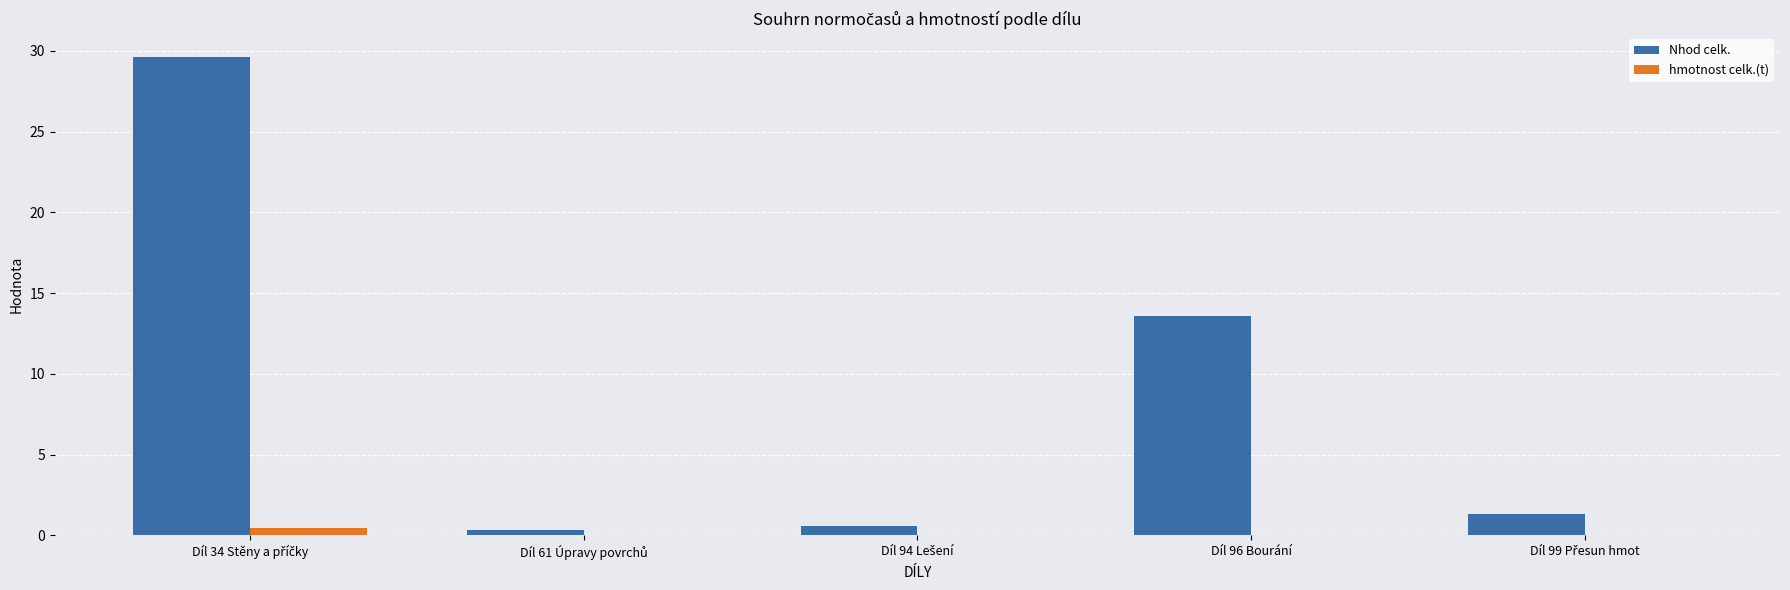

What is the maximum value for Nhod celk.?

29.6